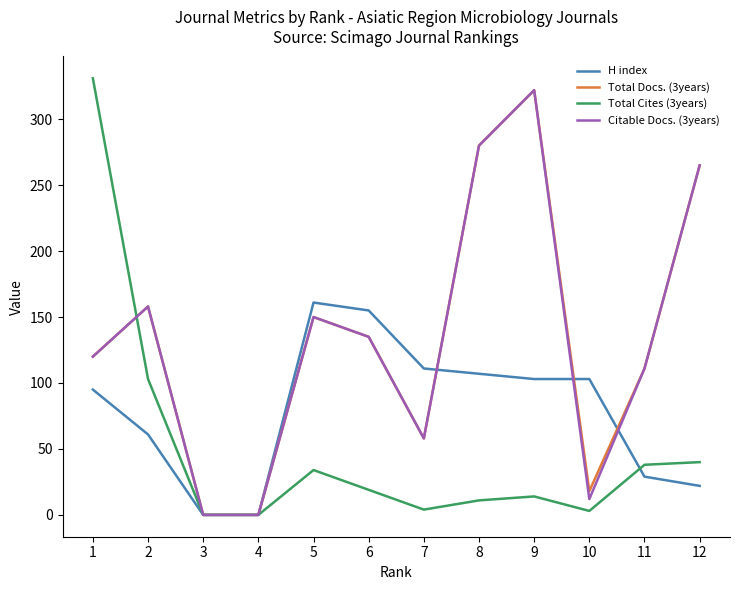

What are all the series names shown in the legend?

H index, Total Docs. (3years), Total Cites (3years), Citable Docs. (3years)